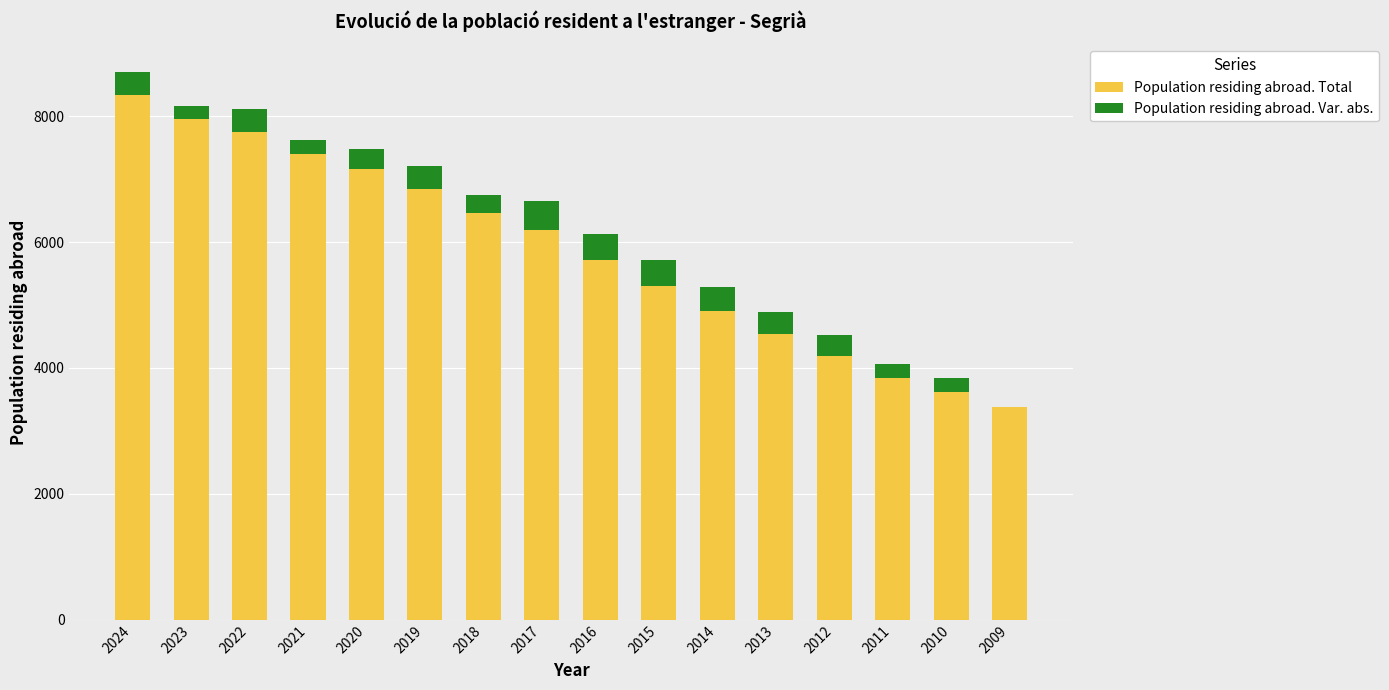

What is the total value across all series at 2013?

4883